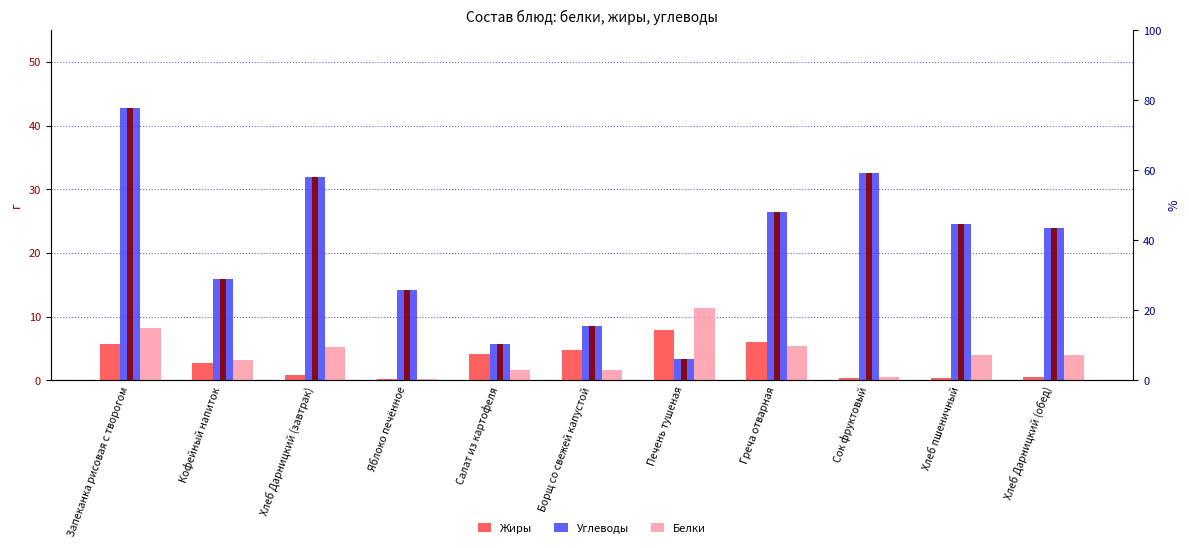

What is the greatest value displayed?

42.7